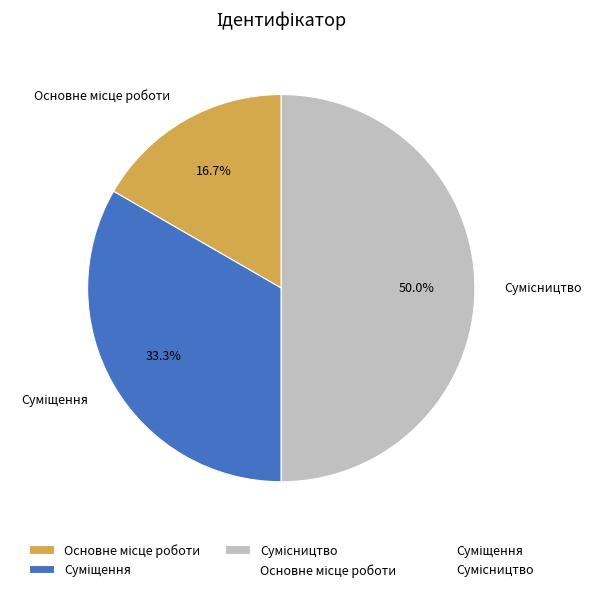

What is the smallest slice in the pie chart?

Основне місце роботи